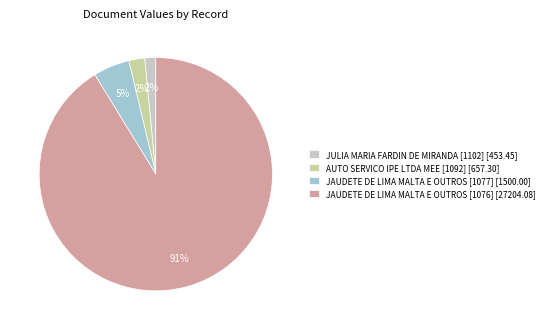

Is there any slice that represents more than half of the pie?

Yes